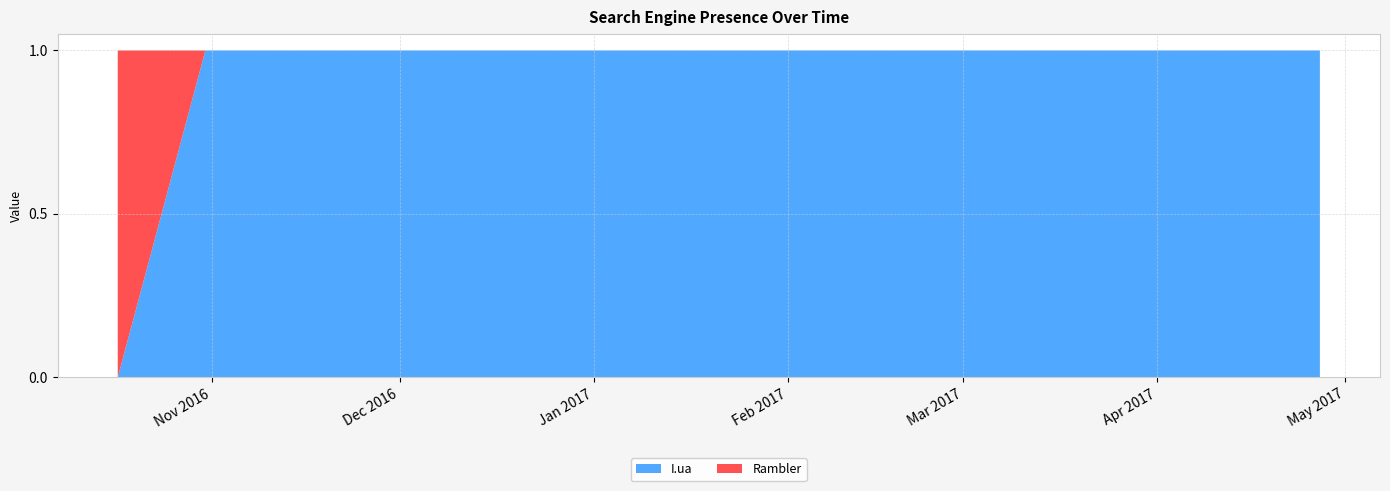

Reading right to left, list all the values displayed in this chart.

I.ua: 2017-04-27=1	2017-03-23=1	2017-03-01=1	2017-01-23=1	2016-10-31=1	2016-10-17=0
Rambler: 2017-04-27=0	2017-03-23=0	2017-03-01=0	2017-01-23=0	2016-10-31=0	2016-10-17=1